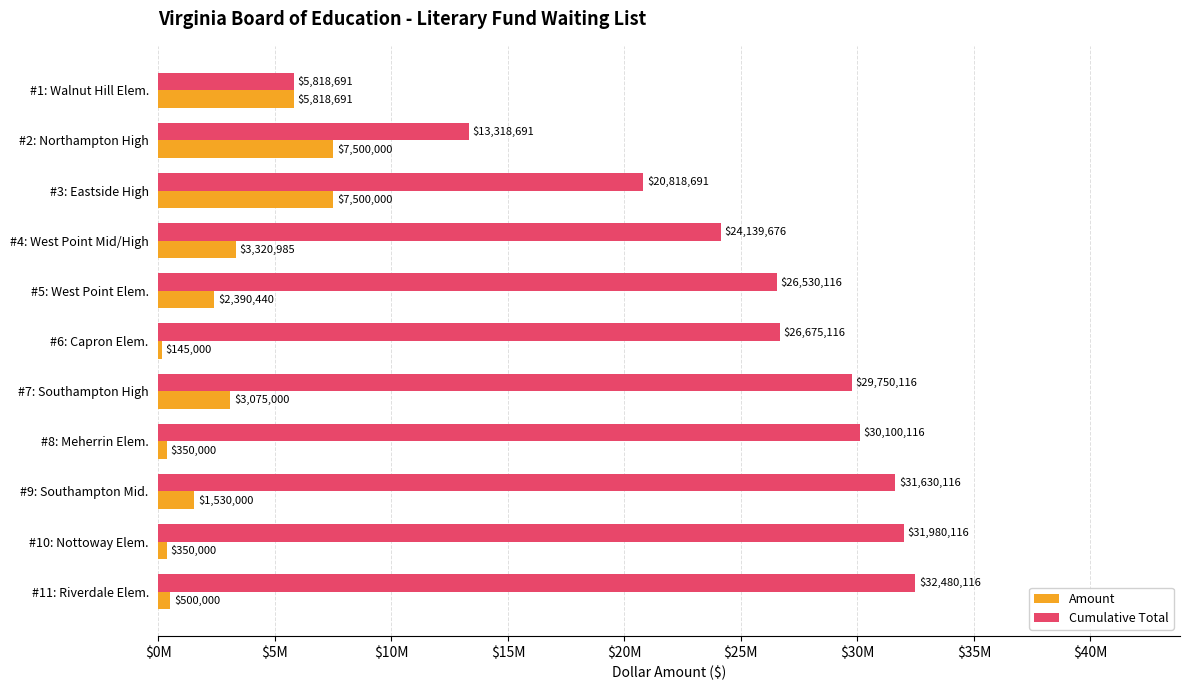

What are all the series names shown in the legend?

Amount, Cumulative Total